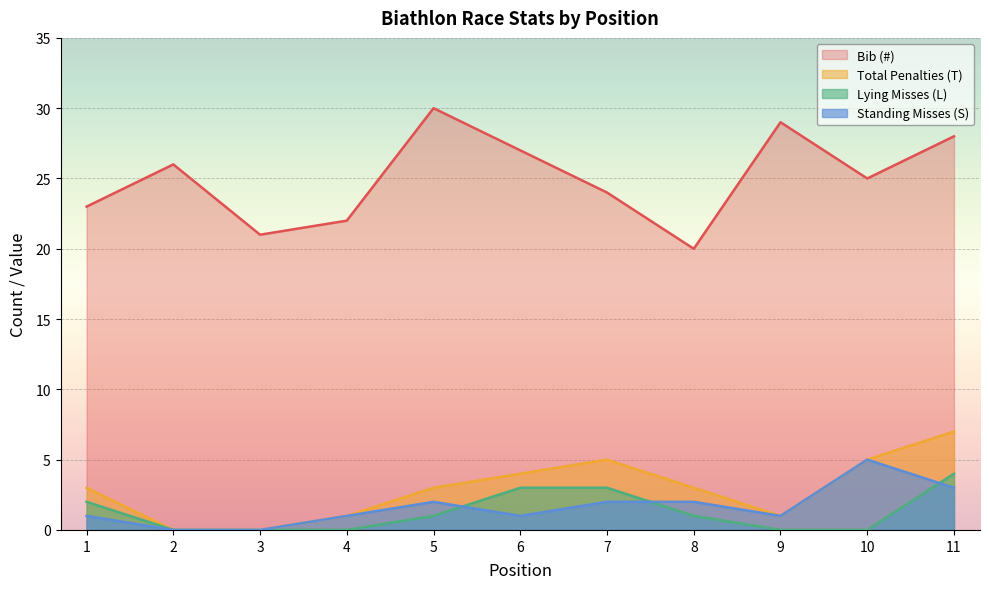

At how many categories does at least one series exceed 24?

6